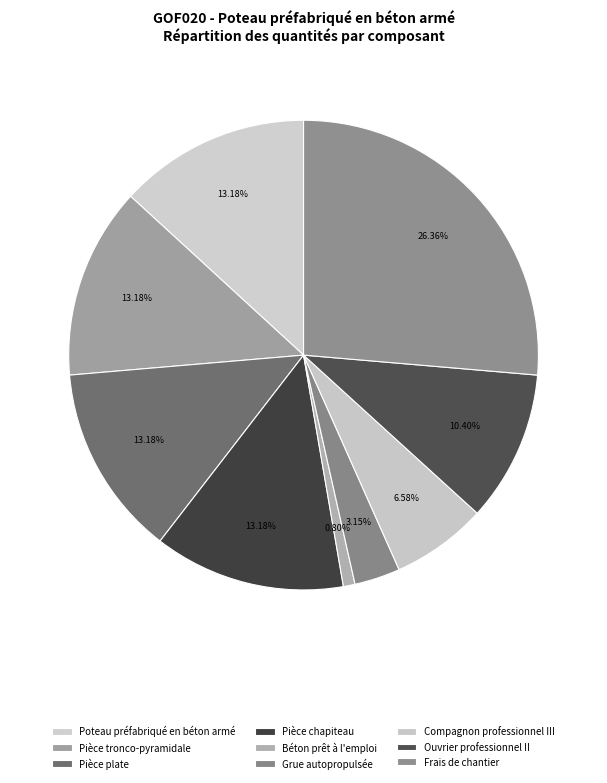

Count the number of slices in the pie.

9